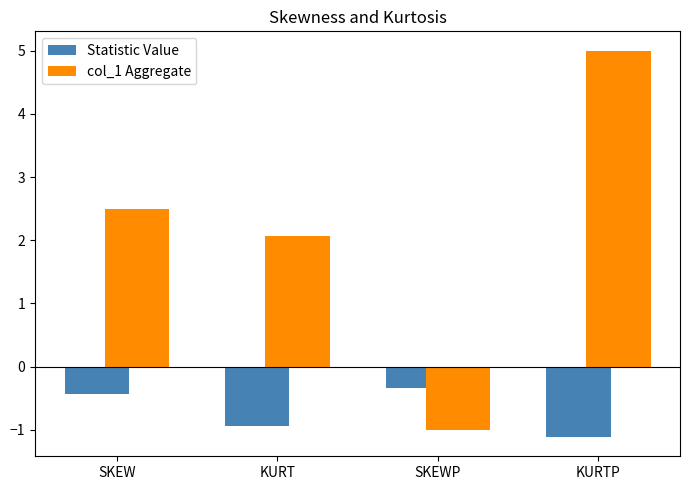

Where does the col_1 Aggregate series first go above 2?

SKEW